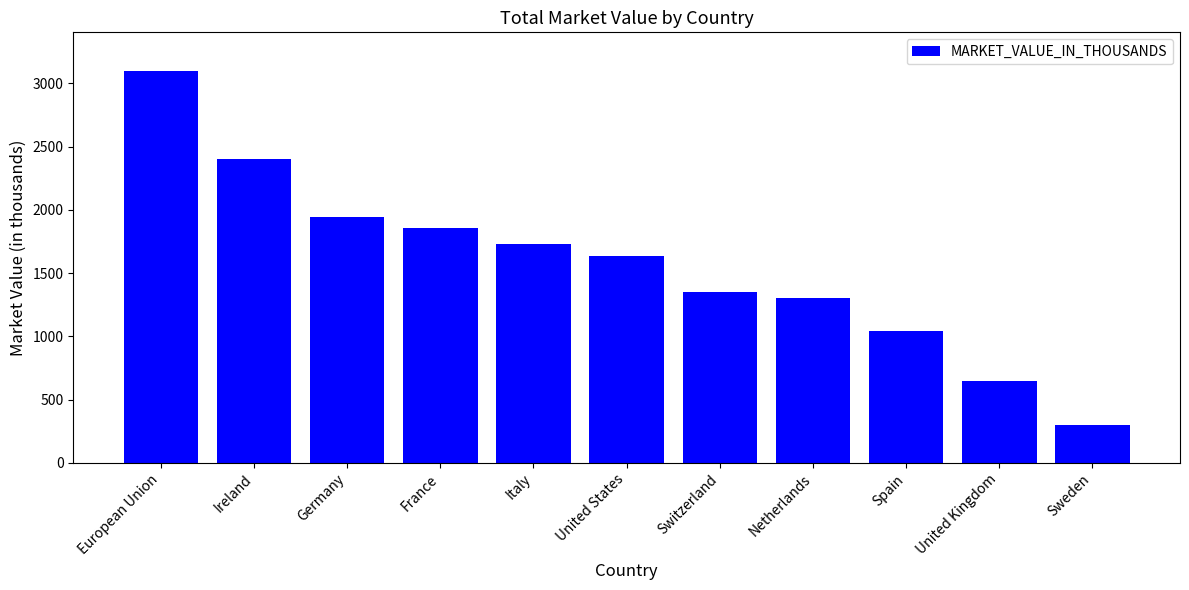

What is the average value?

1572